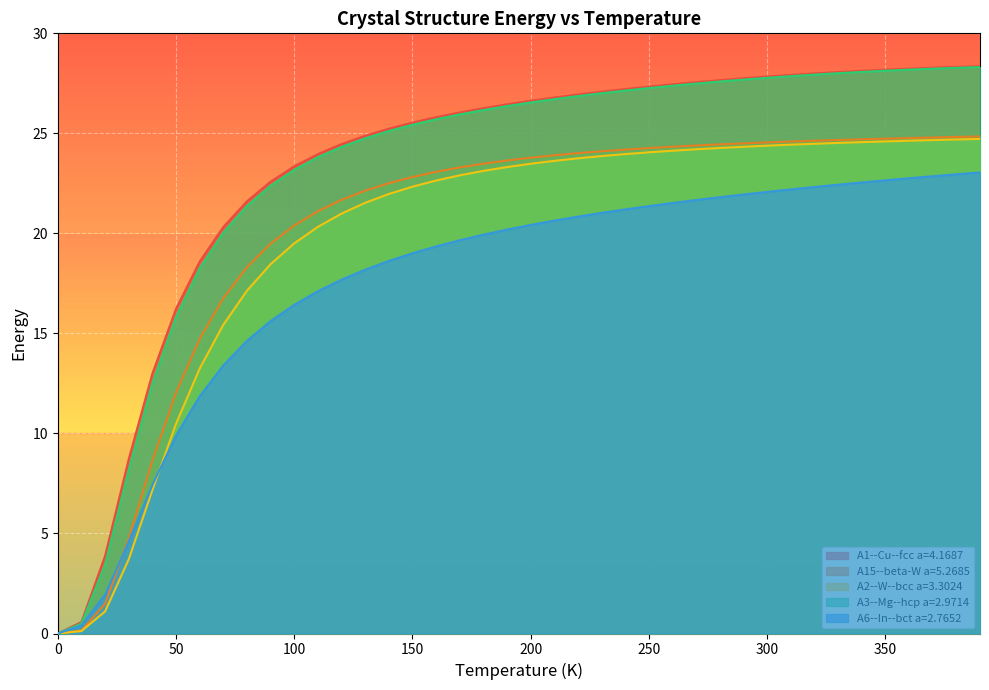

True or false: A1--Cu--fcc a=4.1687 and A15--beta-W a=5.2685 cross at least once.

False